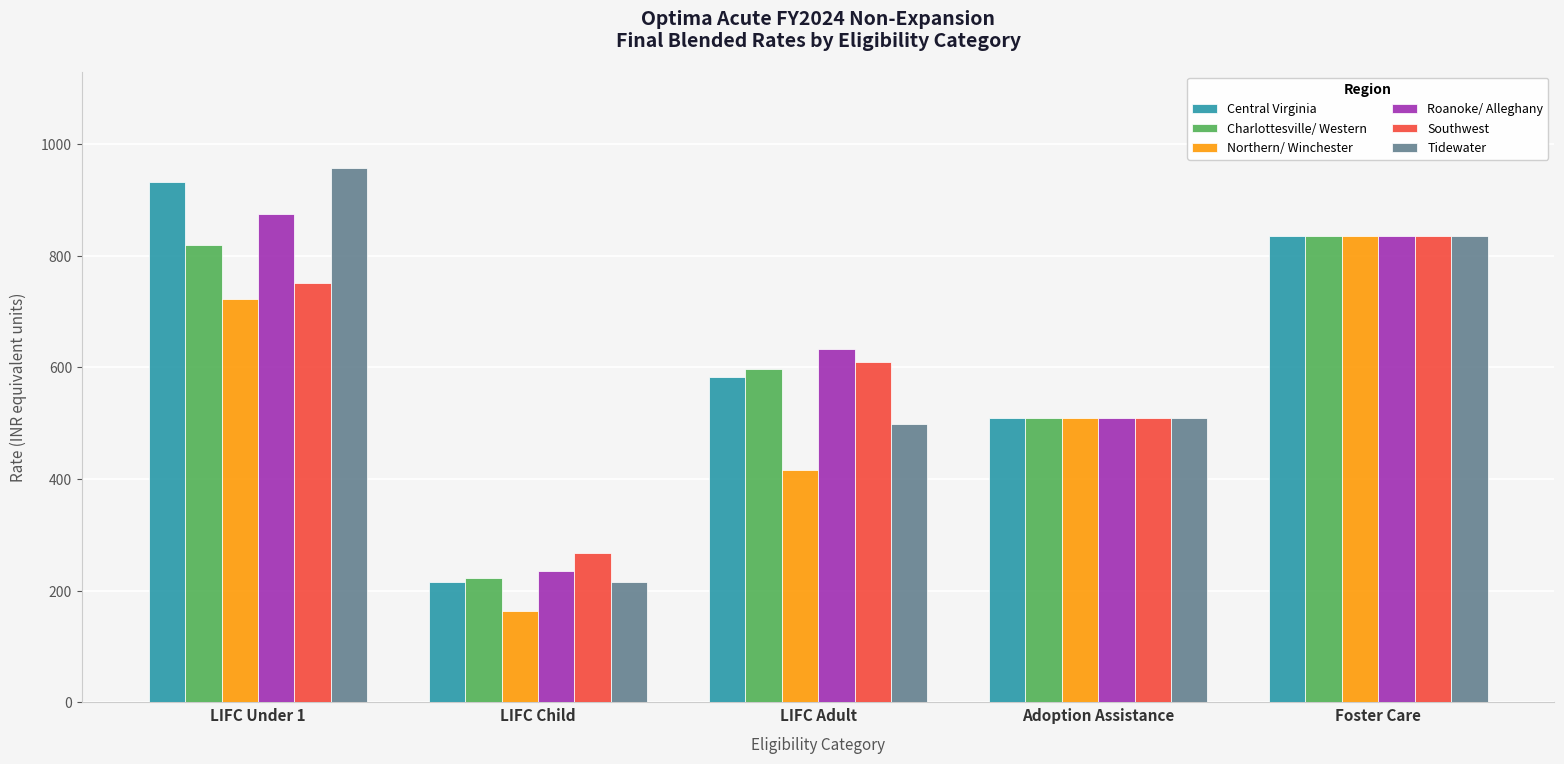

Which series changed the most between LIFC Child and Foster Care?

Northern/ Winchester